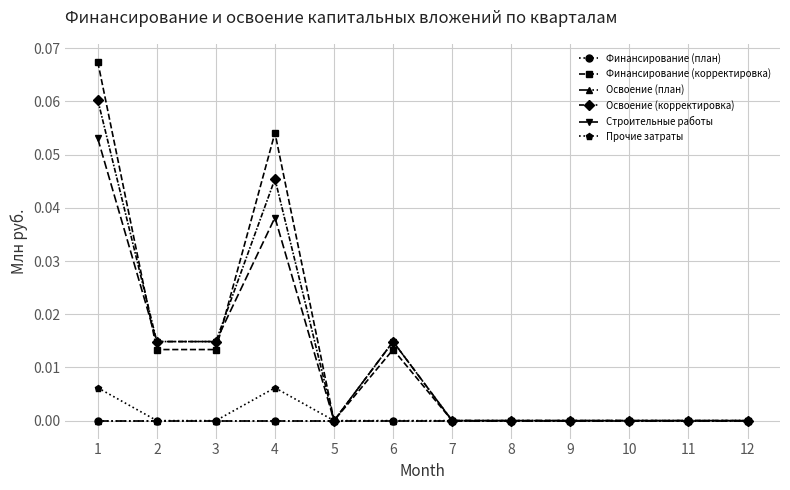

Which label corresponds to the largest value in the chart?

1